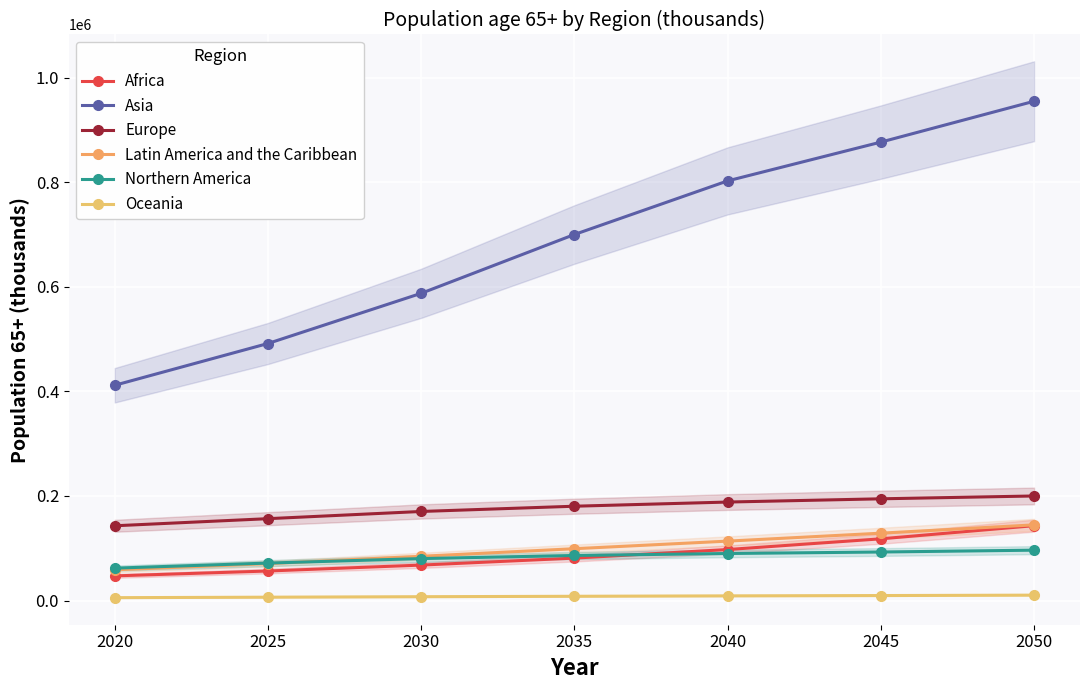

Rank the series at 2045 from lowest to highest value.

Oceania, Northern America, Africa, Latin America and the Caribbean, Europe, Asia